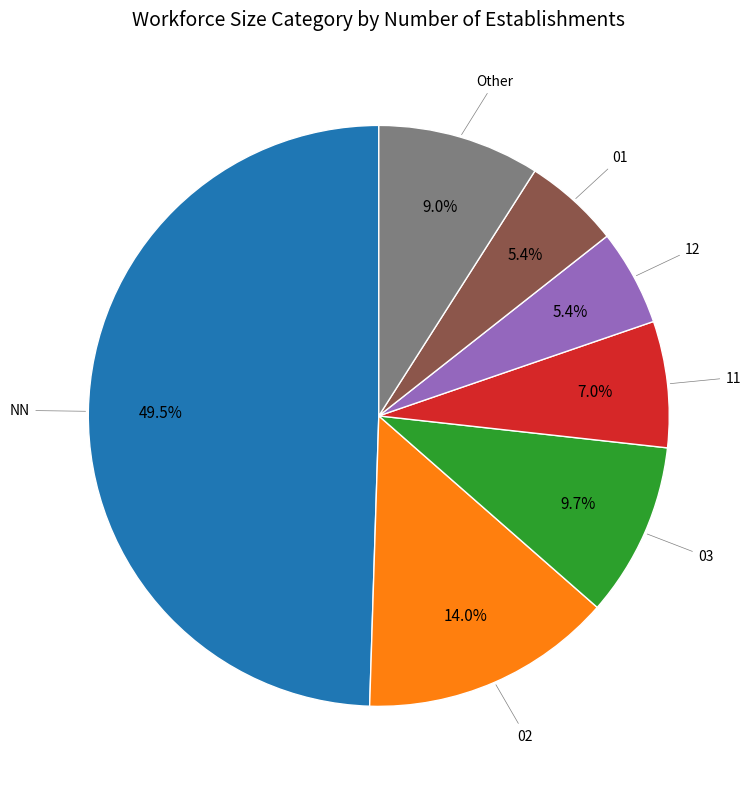

Is there any slice that represents more than half of the pie?

No